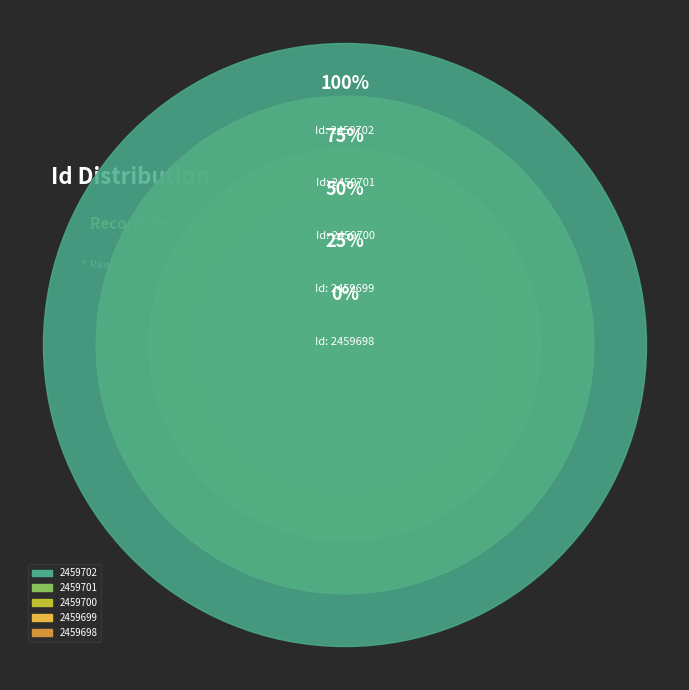

How much of the chart is everything except 2459701?

90.0%